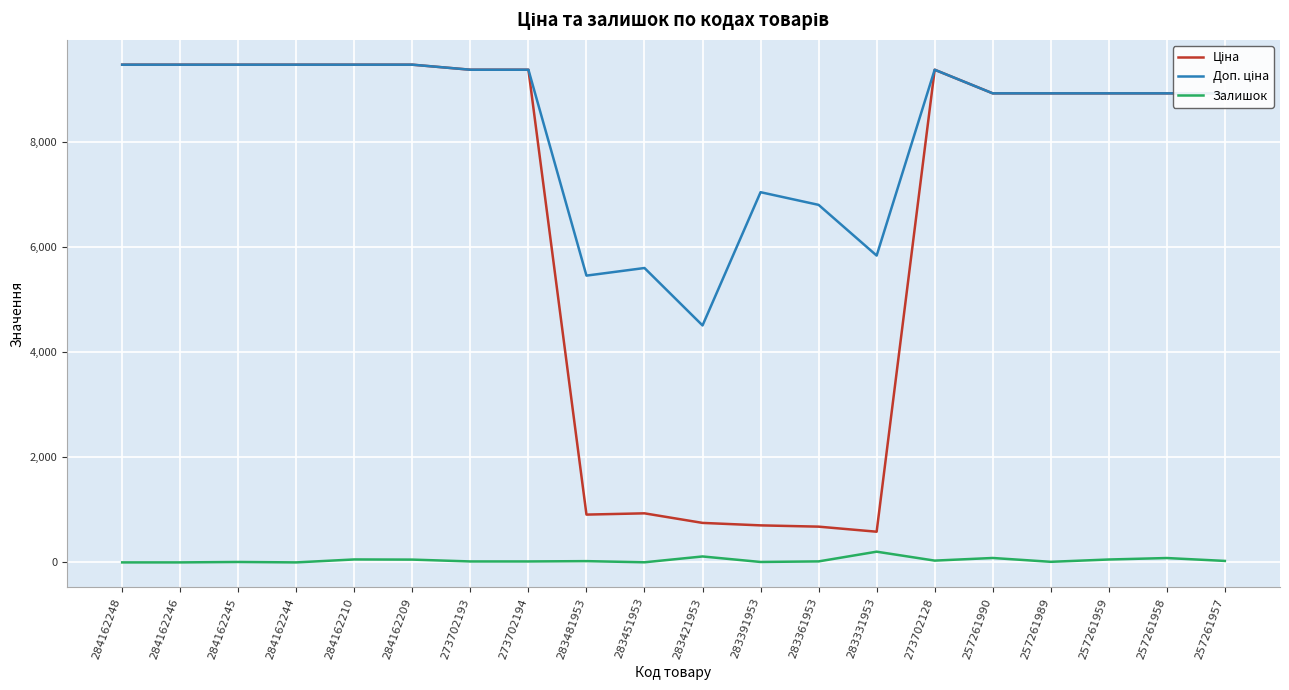

Is it true that Залишок equals 53.0 at 284162209?

True